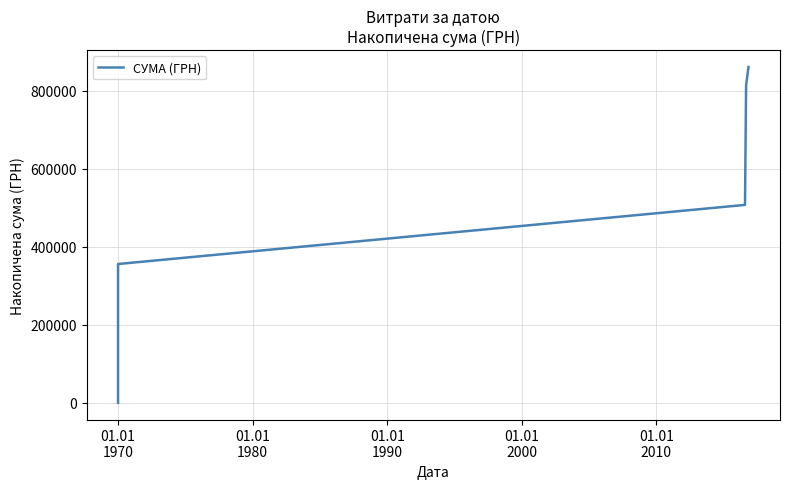

True or false: the data has more than 1 interior local peaks.

False